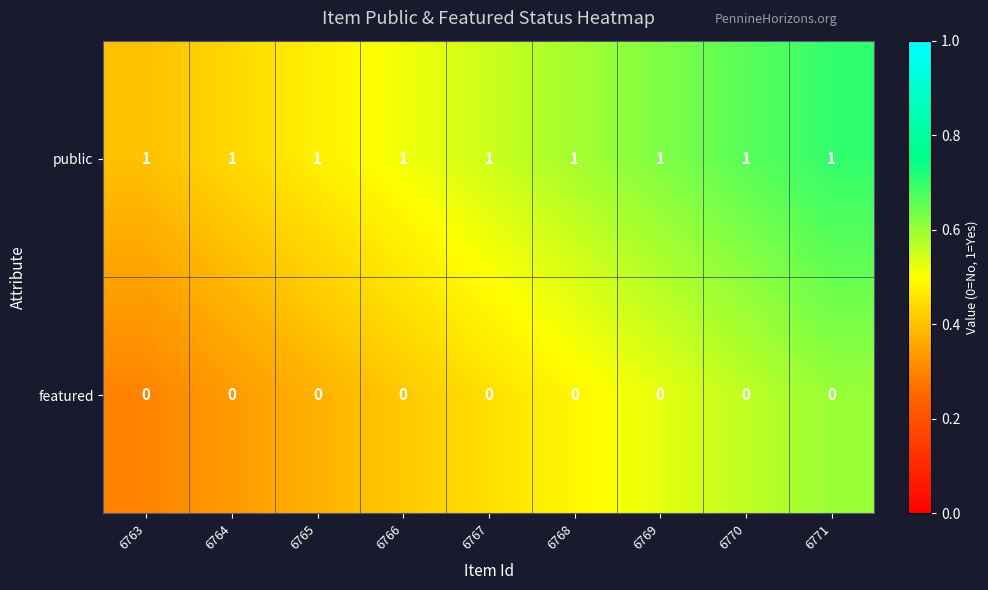

What is the sum of all public values?

9